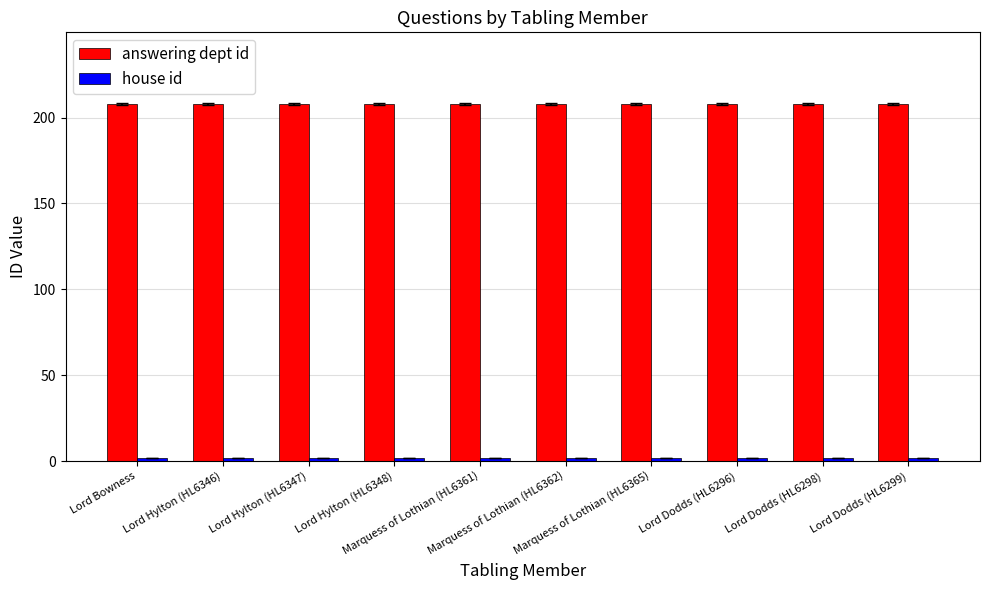

What is the label of the 5th bar from the left?

Marquess of Lothian (HL6361)